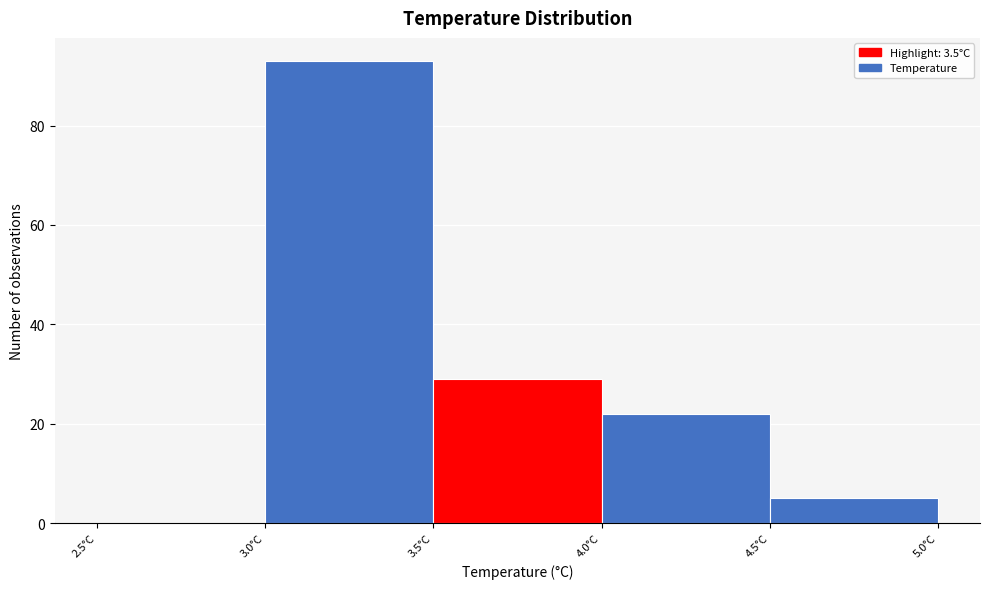

Over which range of the x-axis is the bar tallest?

3.0 to 3.5